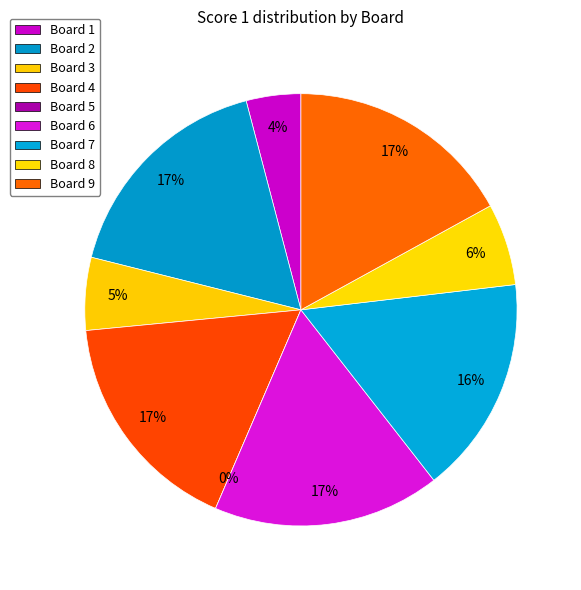

How many slices are in this pie chart?

9